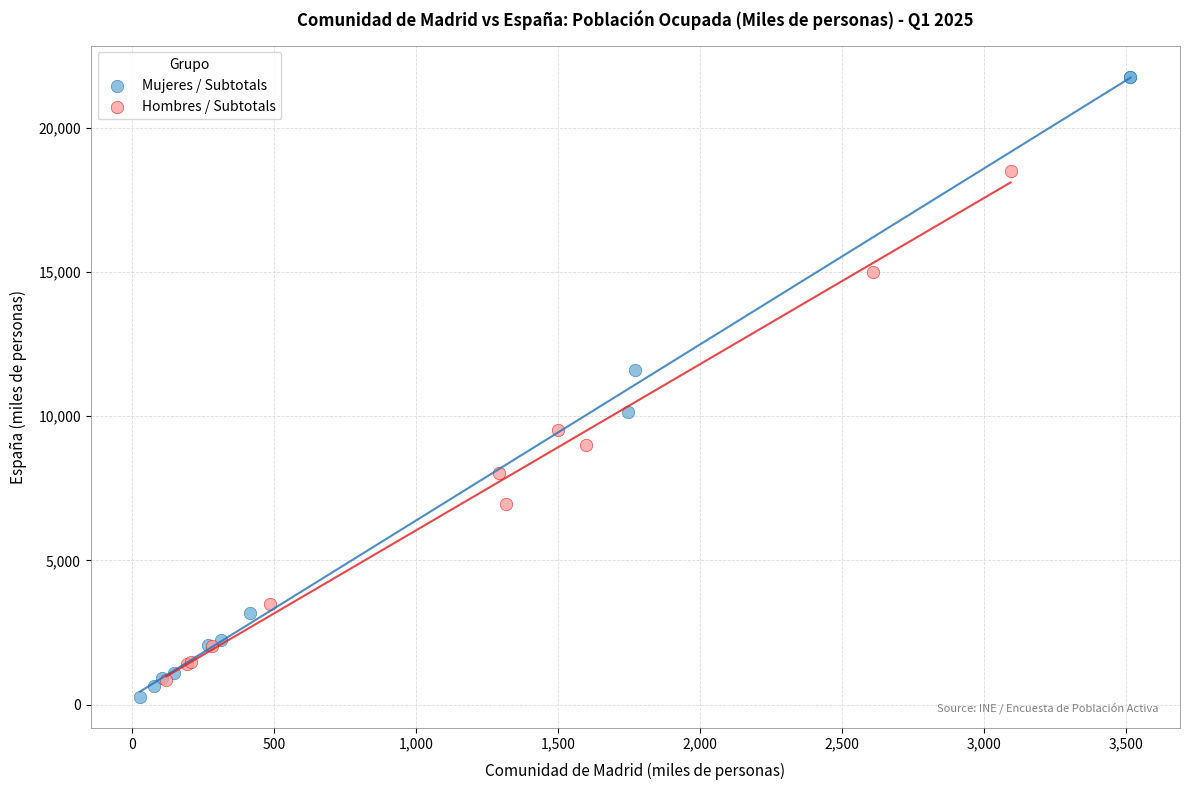

Which series reaches the minimum Y coordinate?

Mujeres / Subtotals